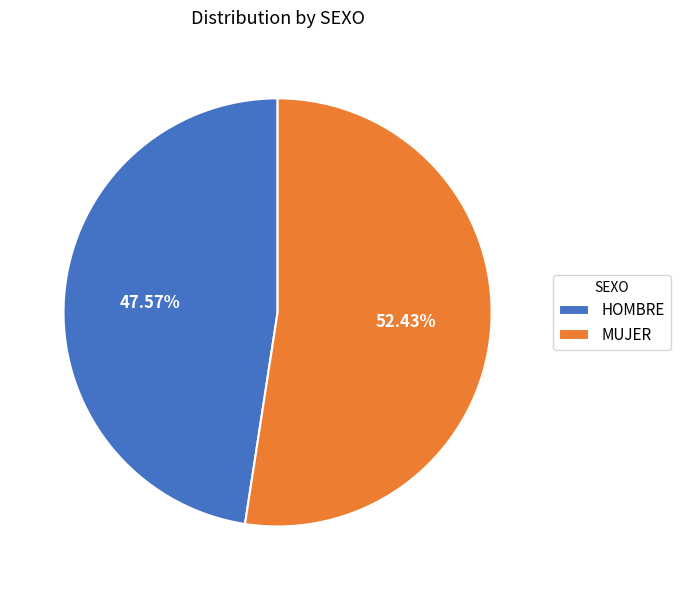

To the nearest percent, what is the average slice percentage?

50%